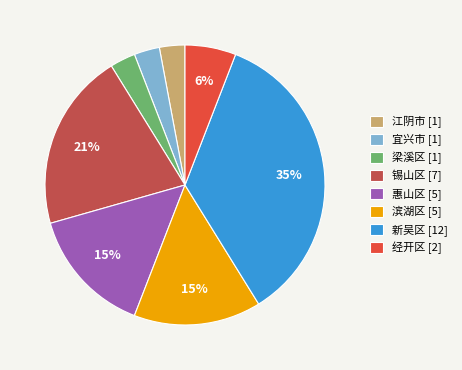

To the nearest percent, what is the average slice percentage?

12%